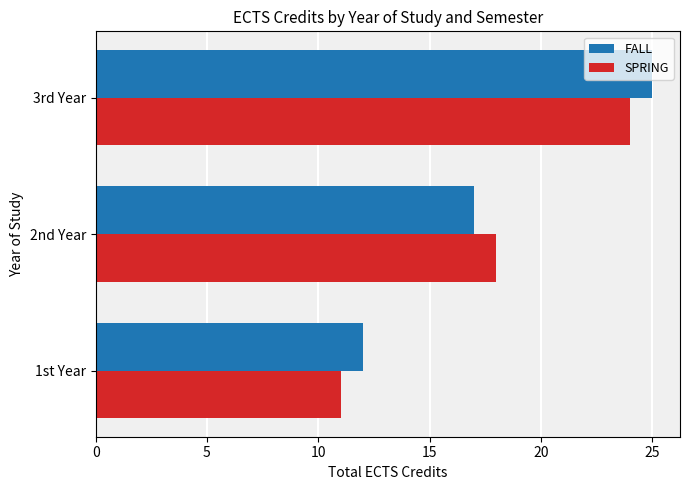

Is the value of FALL at 2nd Year greater than the value of SPRING at 1st Year?

Yes